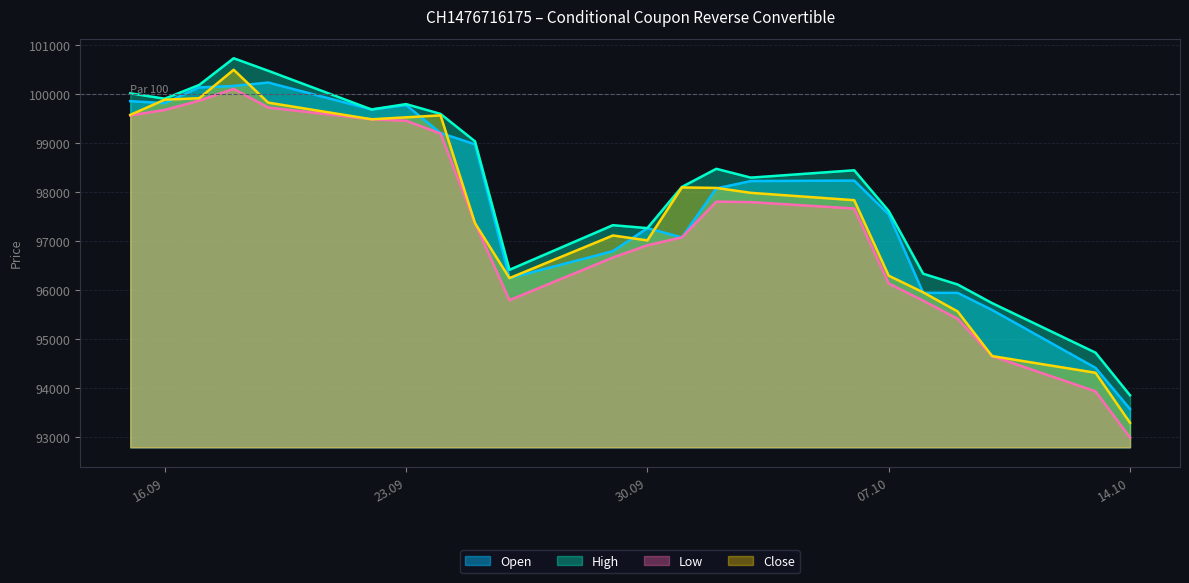

Does the chart display data point markers on the line(s)?

No